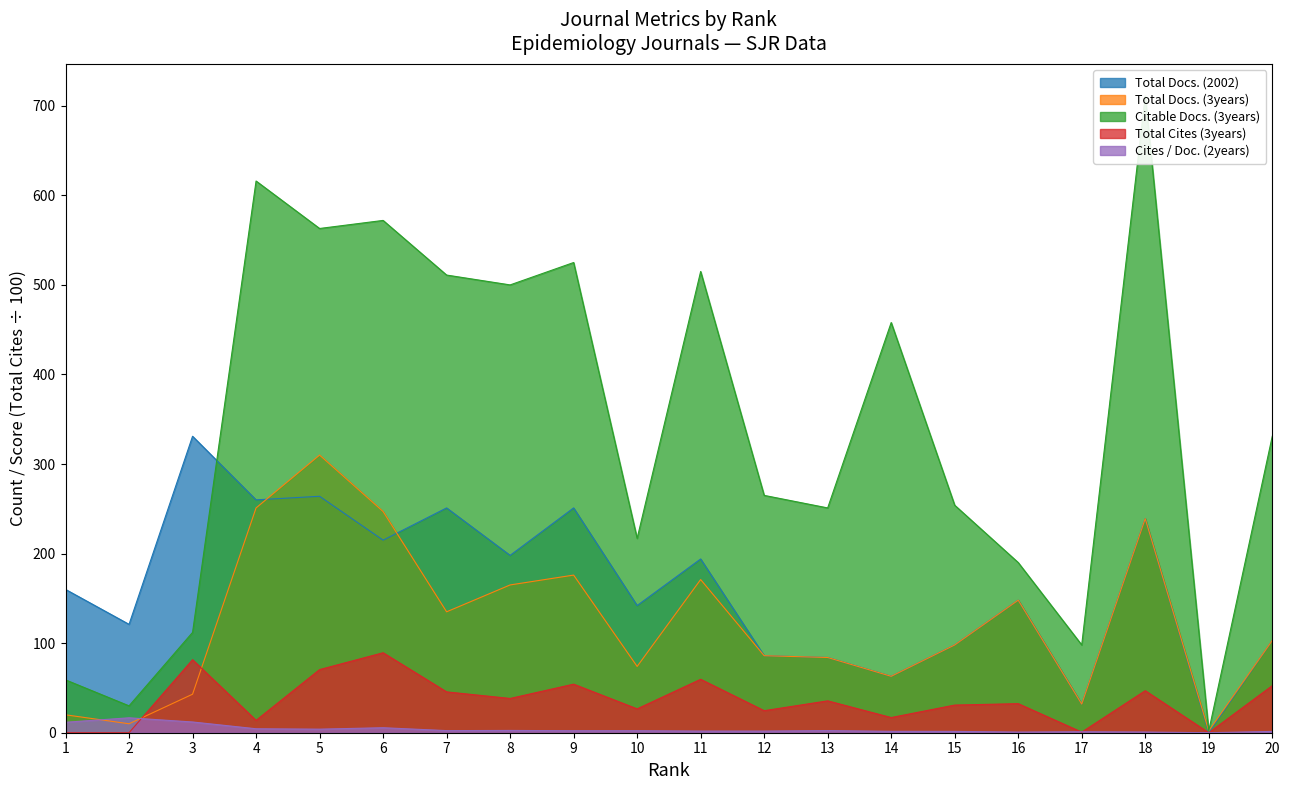

List the series in order of their peak value, lowest first.

Cites / Doc. (2years), Total Cites (3years), Total Docs. (3years), Total Docs. (2002), Citable Docs. (3years)